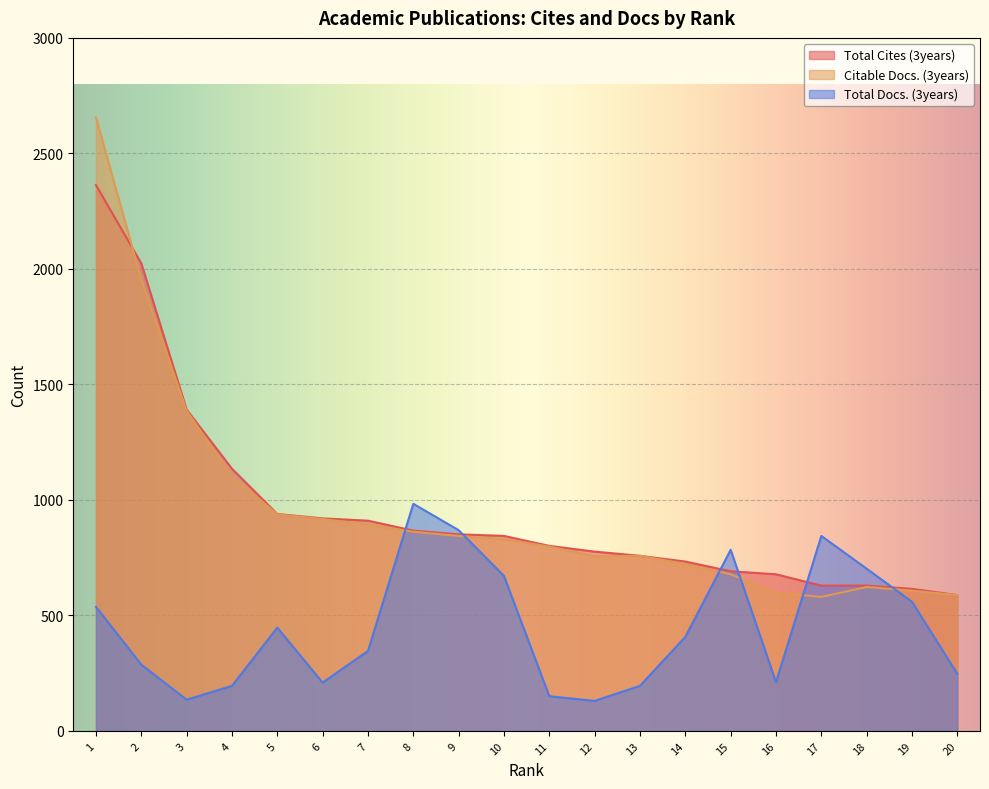

What is the sum of the Total Docs. (3years) values at 18 and 8?

1685